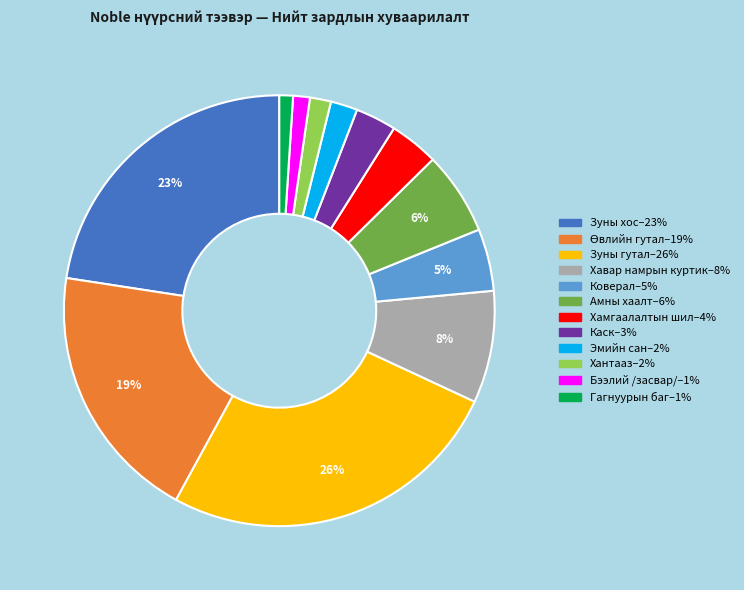

Does Хавар намрын куртик represent more than half of the total?

No